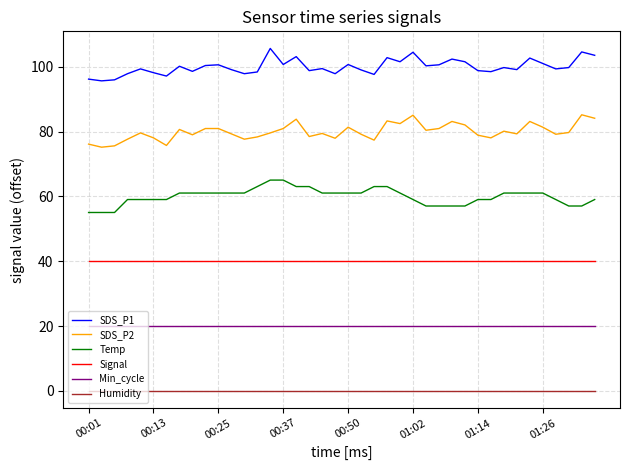

What is the greatest value displayed?

105.7